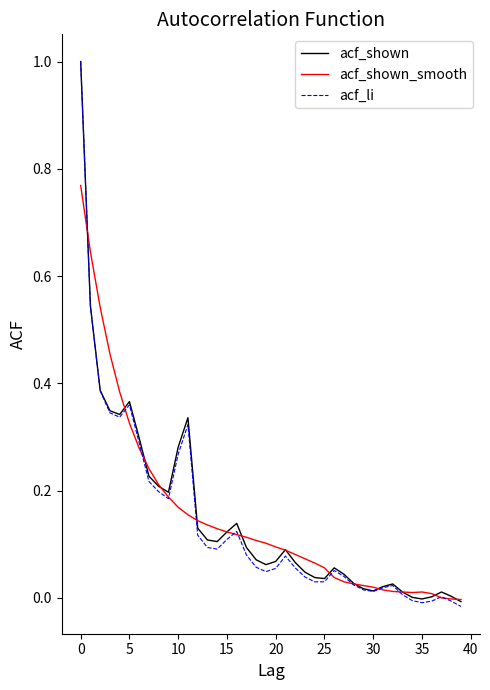

What is the highest value of the acf_li series?

1.0